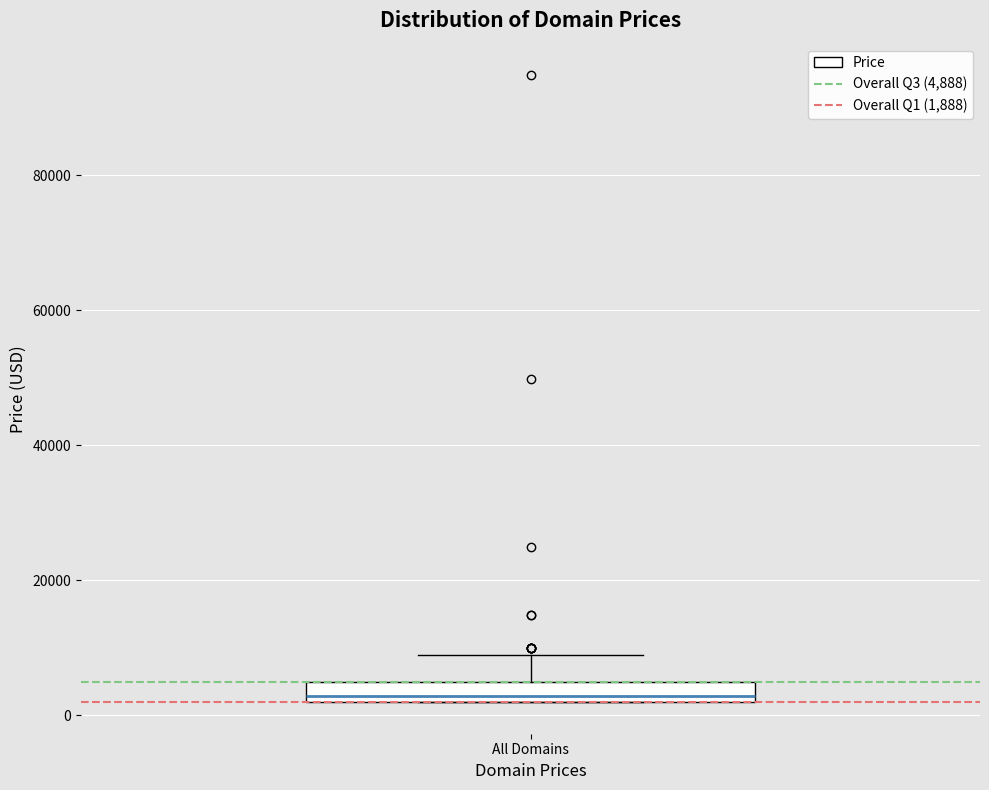

Read this box plot against the y-axis: the position of the median line, the range covered by the box, and the ends of both whiskers. The values are not printed on the chart, so give them approximately, as read against the axis.

median 2000 (just above the box's lower edge), box 2000 to 4000, whiskers 2000 to 8000